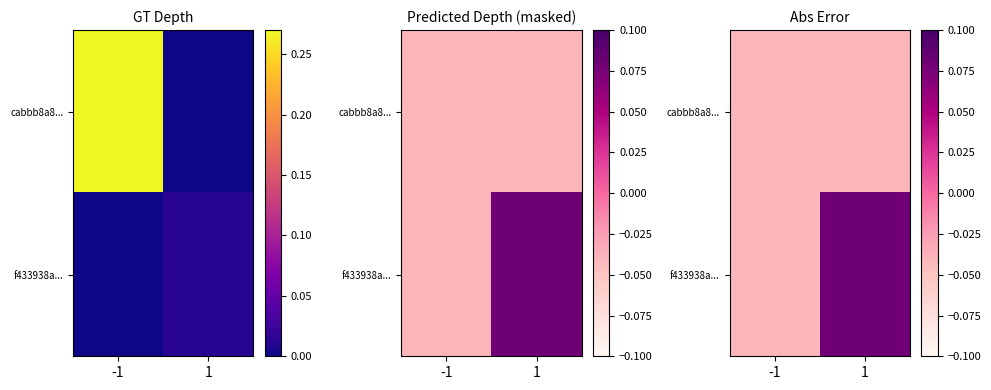

Where does the f433938a... series first go above 0?

1